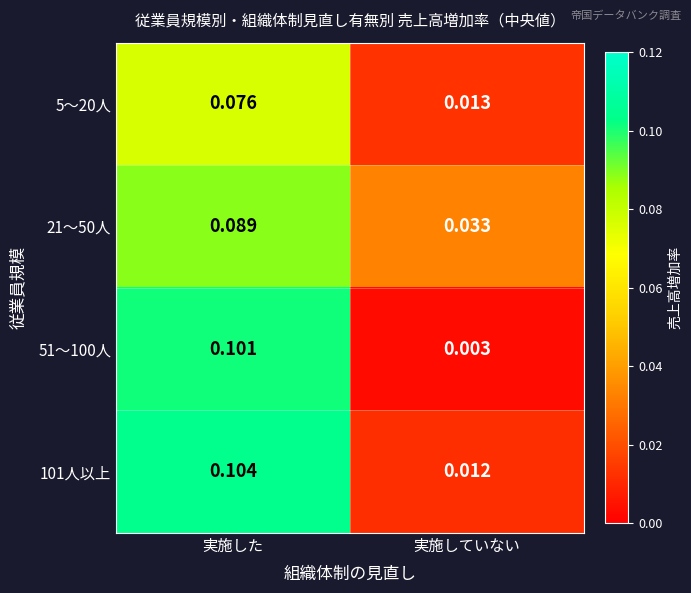

List the series in order of their peak value, highest first.

101人以上, 51〜100人, 21〜50人, 5〜20人